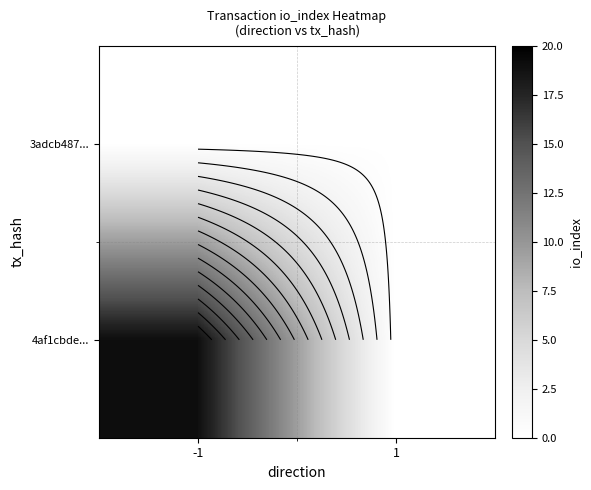

Rank the series by their average value, from highest to lowest.

4af1cbde..., 3adcb487...